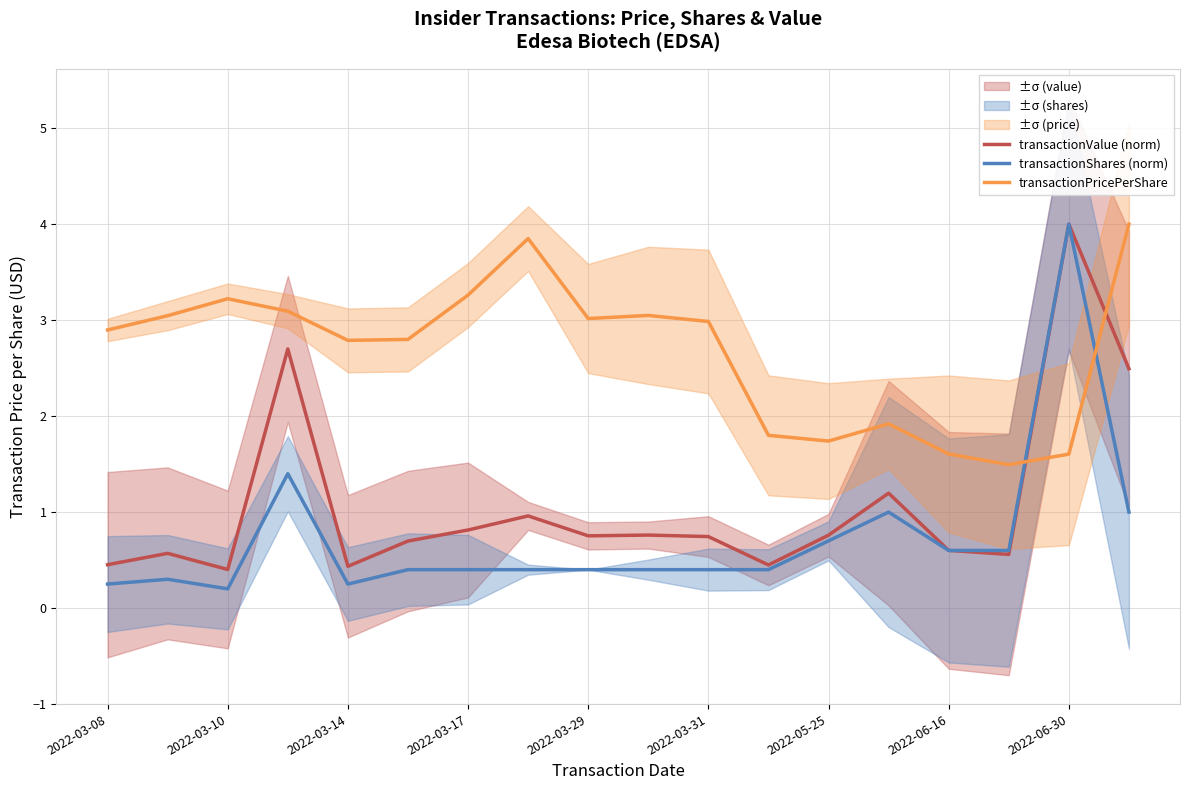

After their last crossing, which series has the higher values: transactionValue (norm) or transactionShares (norm)?

transactionShares (norm)